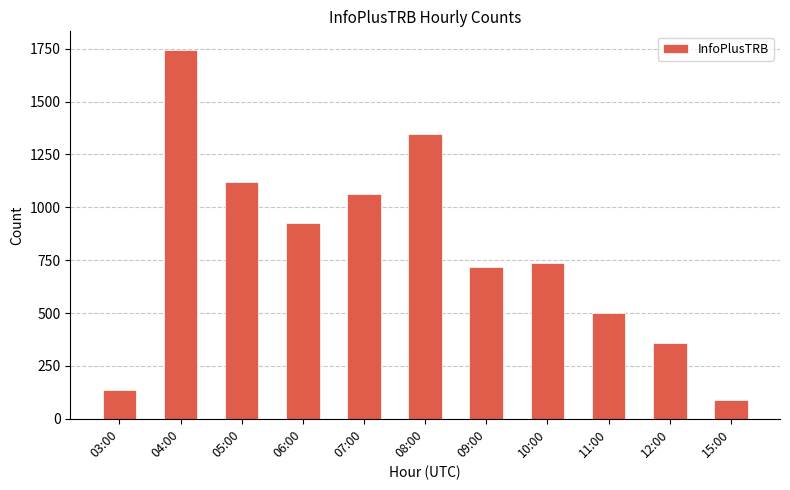

Reading left to right, extract all data points from this chart.

135	1745	1118	924	1062	1349	716	736	501	360	90